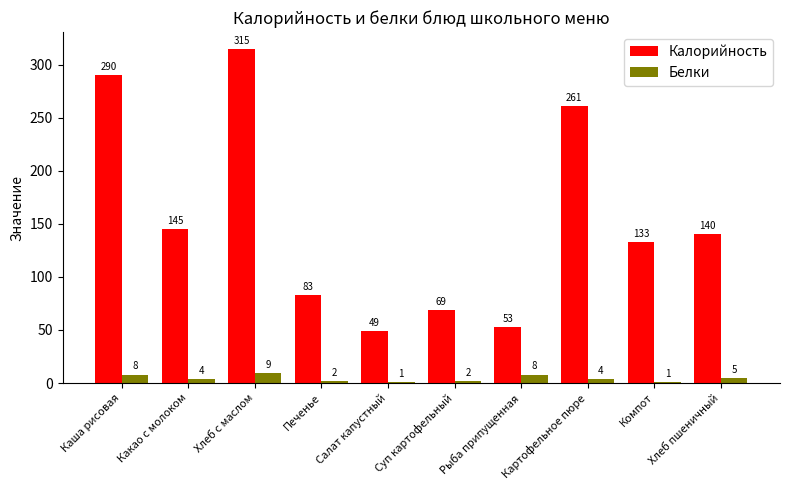

What is the average value of the Белки series?

4